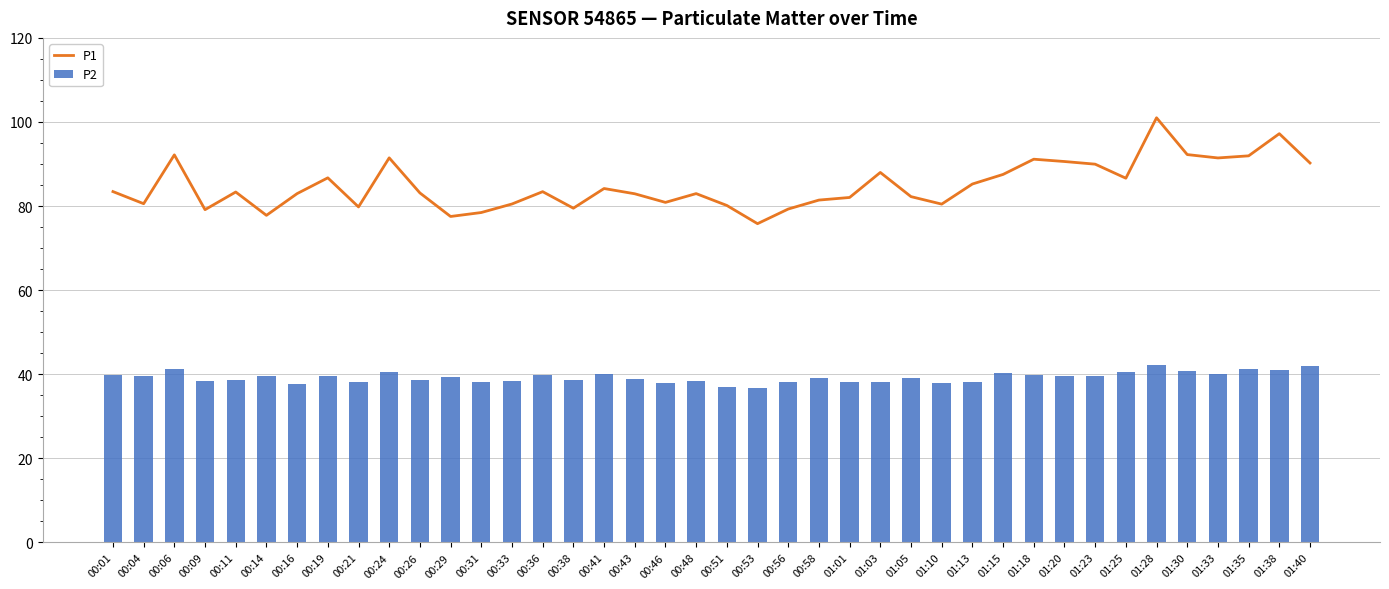

Count the number of categories in the chart.

40